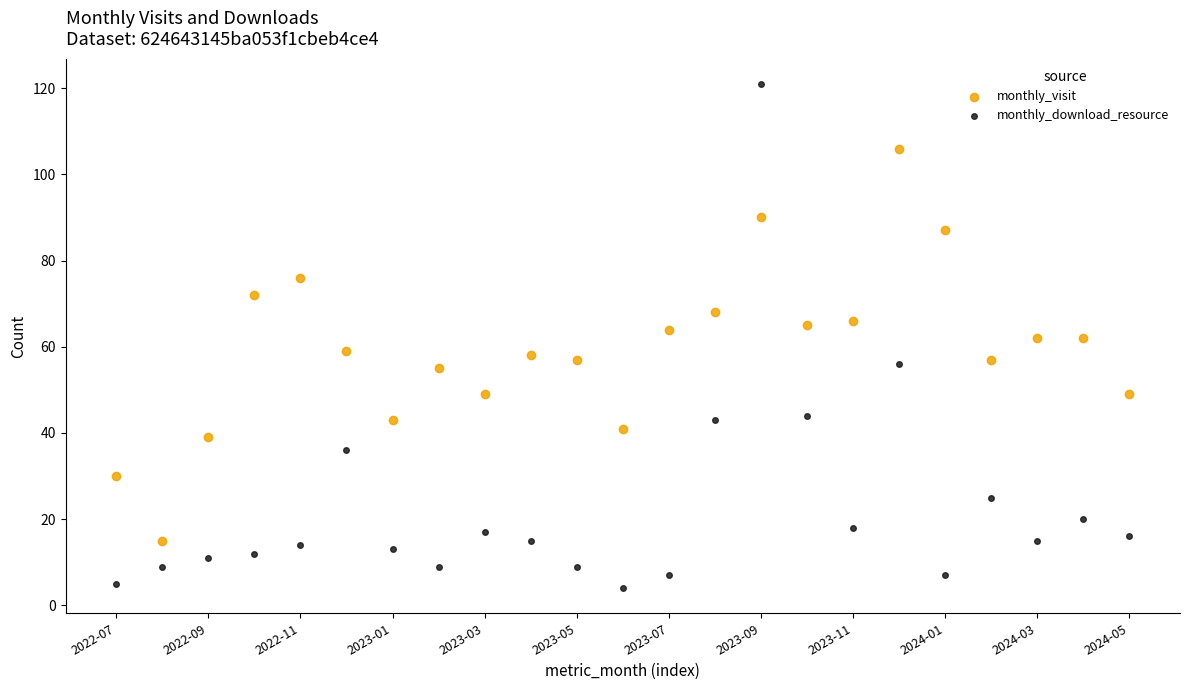

What are all the series names shown in the legend?

monthly_visit, monthly_download_resource